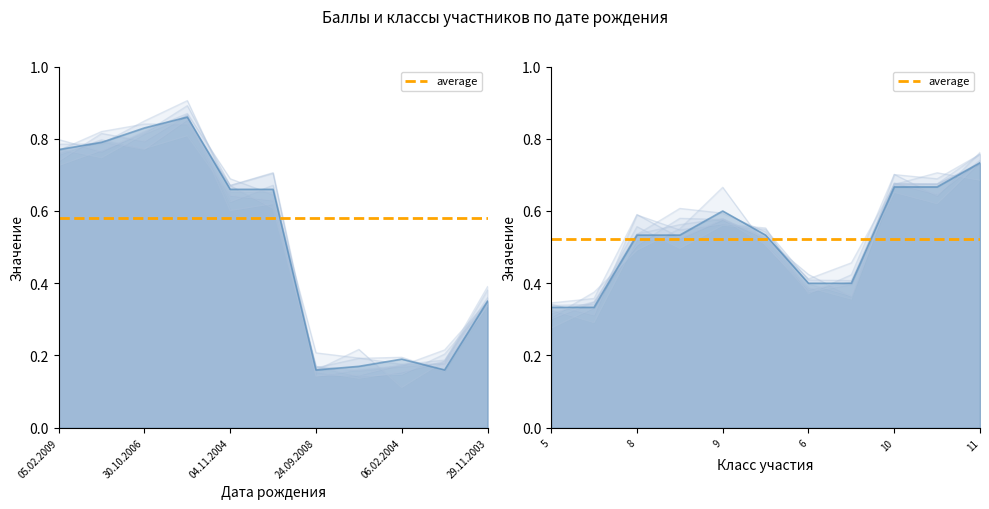

At which label is Балл closest to 0?

24.09.2008